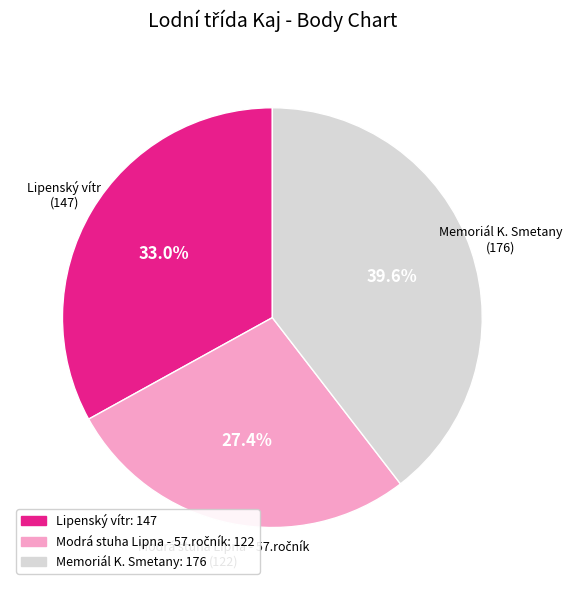

Is there a majority slice in this chart?

No